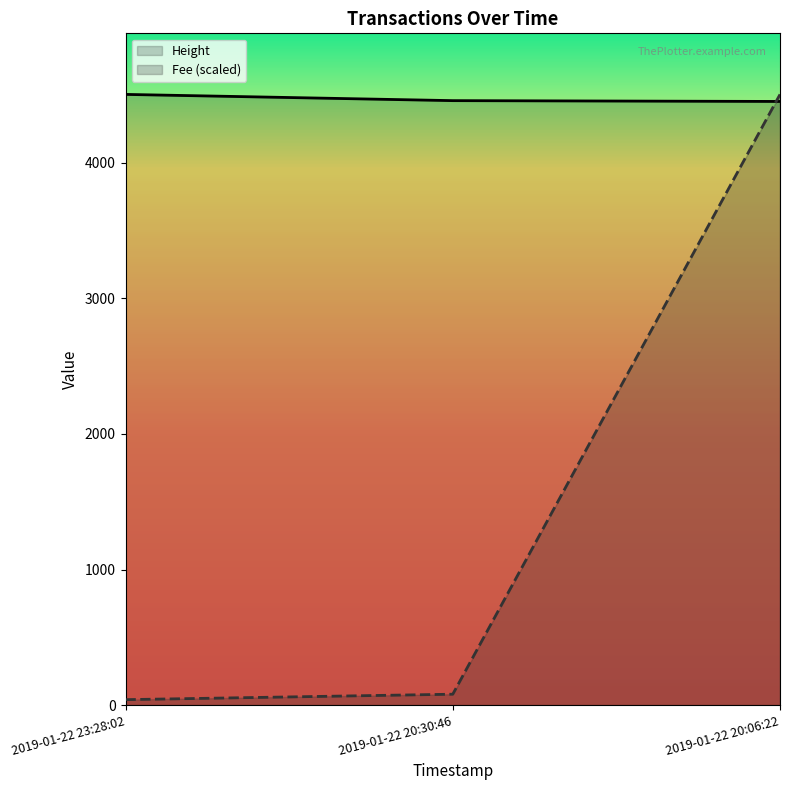

What is the label of the 3rd point from the left?

2019-01-22 20:06:22